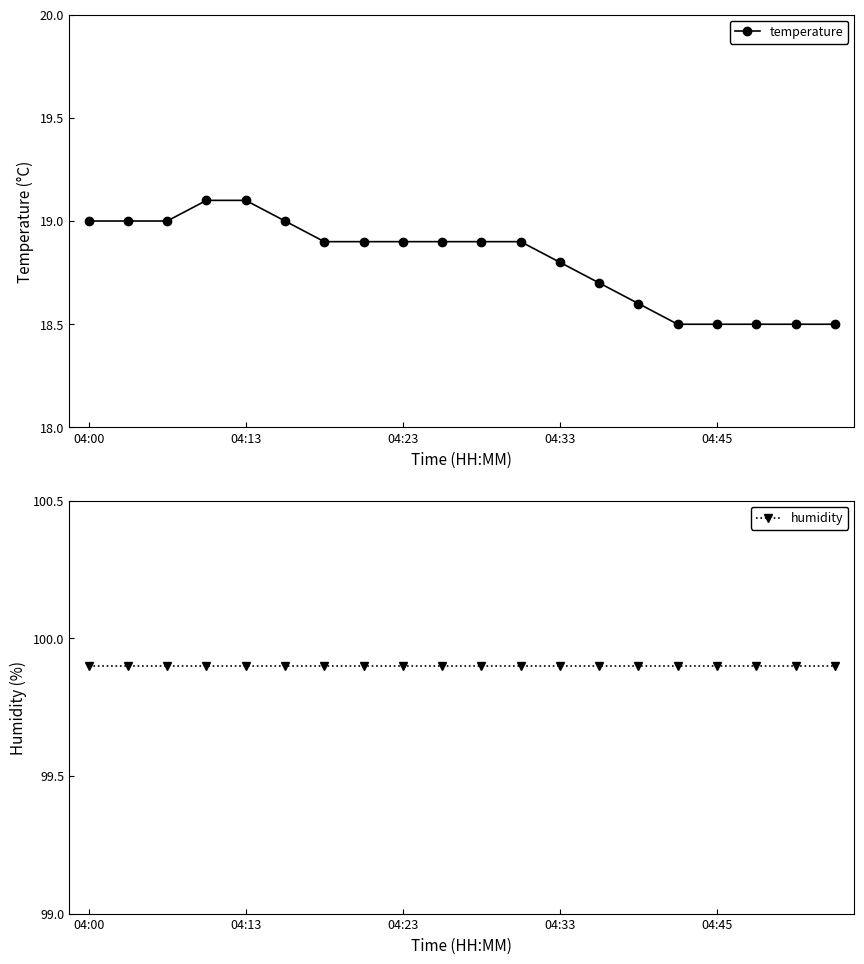

How many data points does each series have?

20